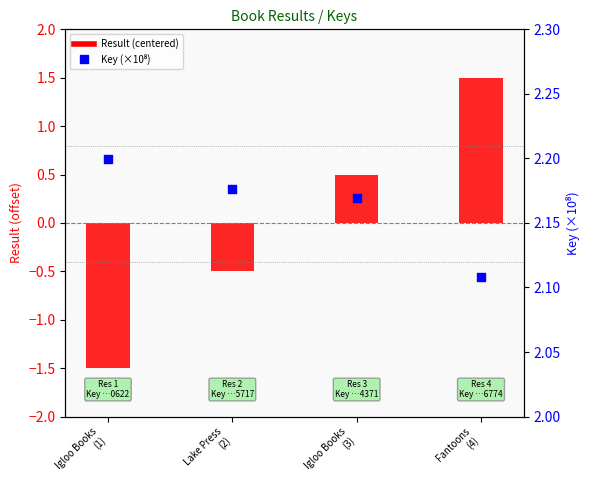

Which series has the largest total across all categories?

Key (×10⁸)